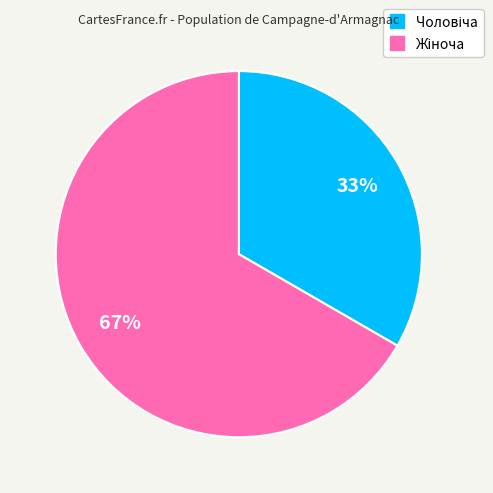

To the nearest percent, what is the average slice percentage?

50%